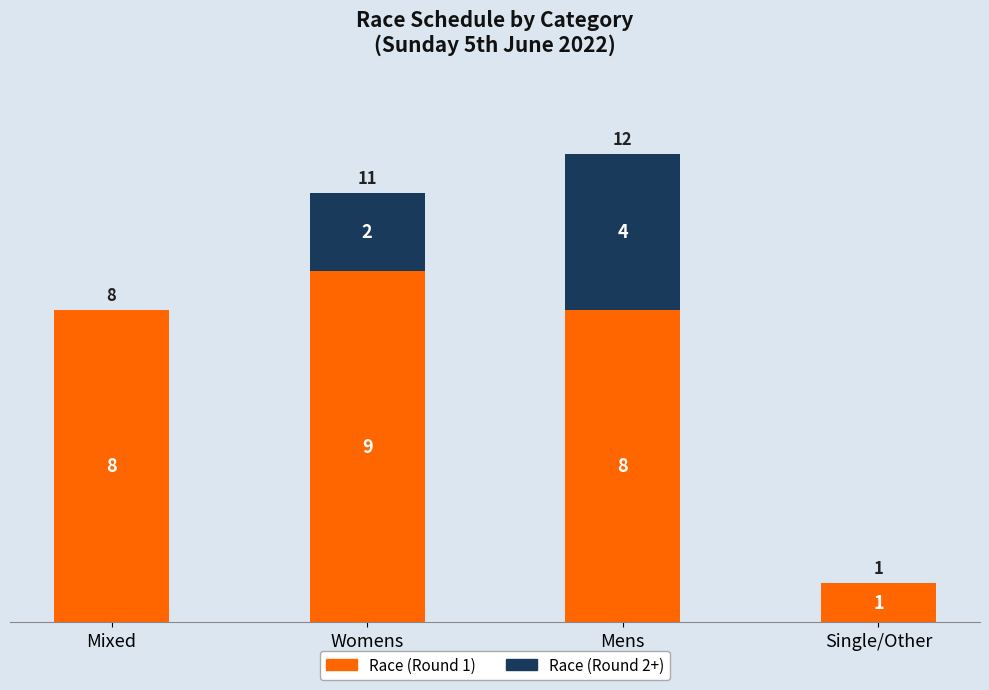

What is the sum of the Race (Round 1) values at Single/Other and Mens?

9